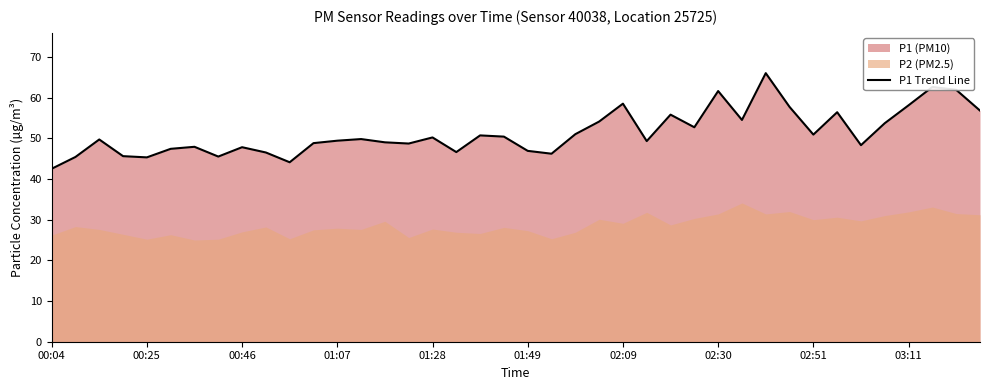

How many data points are above 49?

23